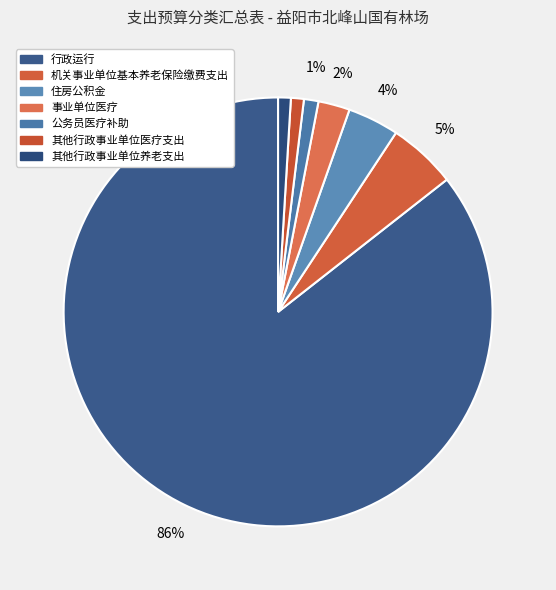

Rank the categories by value from highest to lowest.

行政运行, 机关事业单位基本养老保险缴费支出, 住房公积金, 事业单位医疗, 公务员医疗补助, 其他行政事业单位医疗支出, 其他行政事业单位养老支出